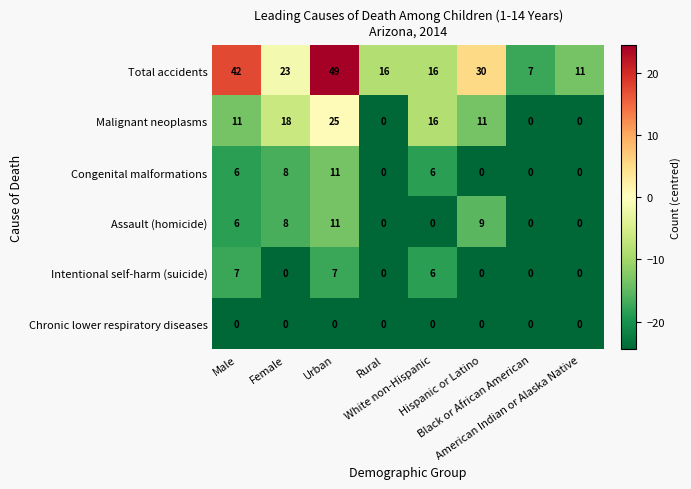

What is the maximum value for Congenital malformations?

11